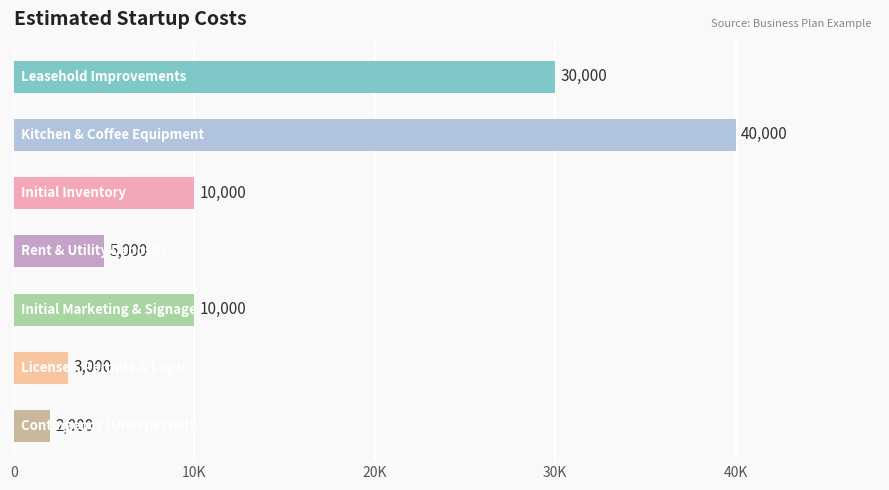

Does the chart contain any negative values?

No